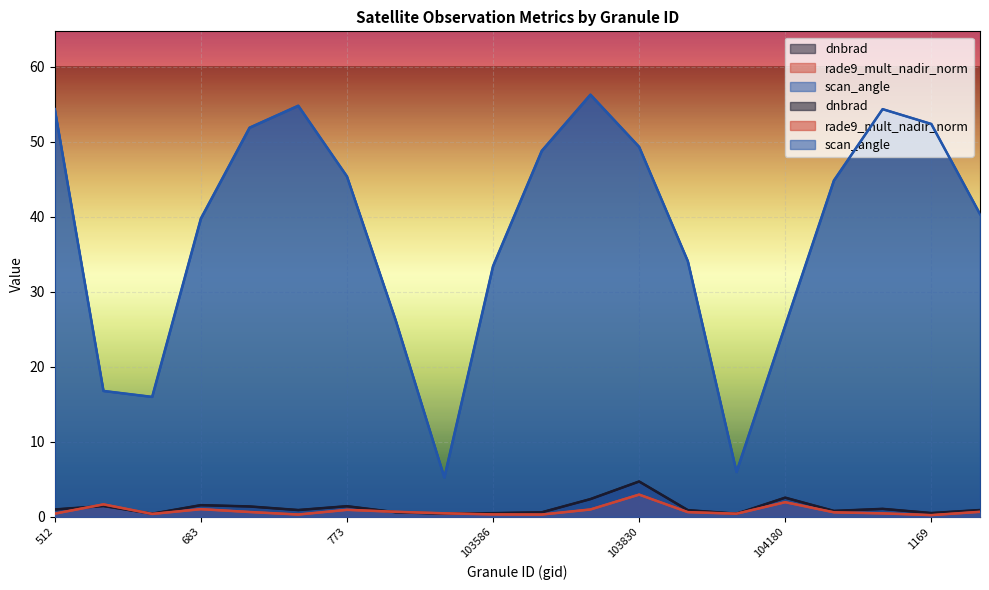

Which series has the largest range (max minus min)?

scan_angle